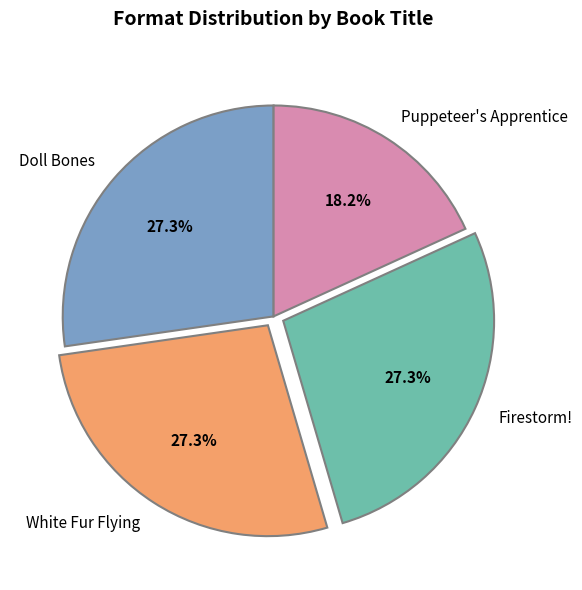

The White Fur Flying slice represents 33% of the pie. True or false?

False